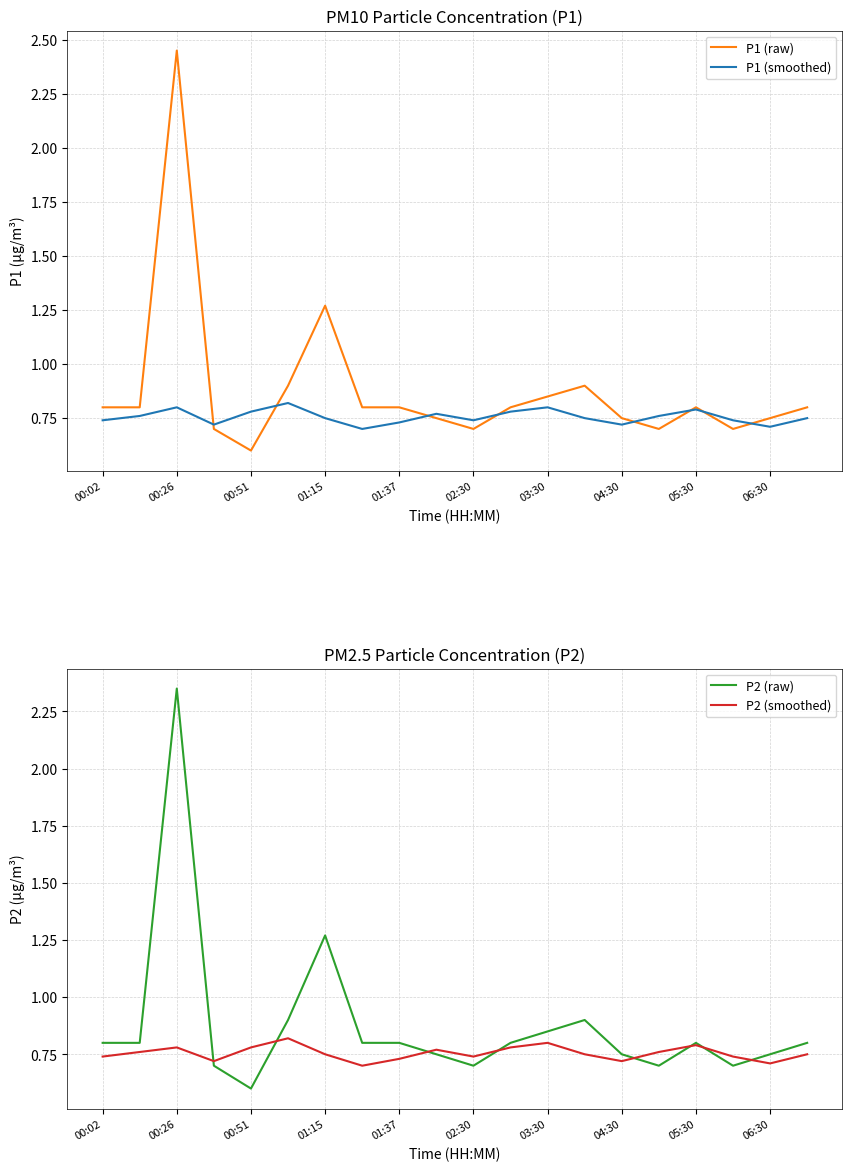

True or false: P1 (smoothed) has a value of 0.7 at 17.

True